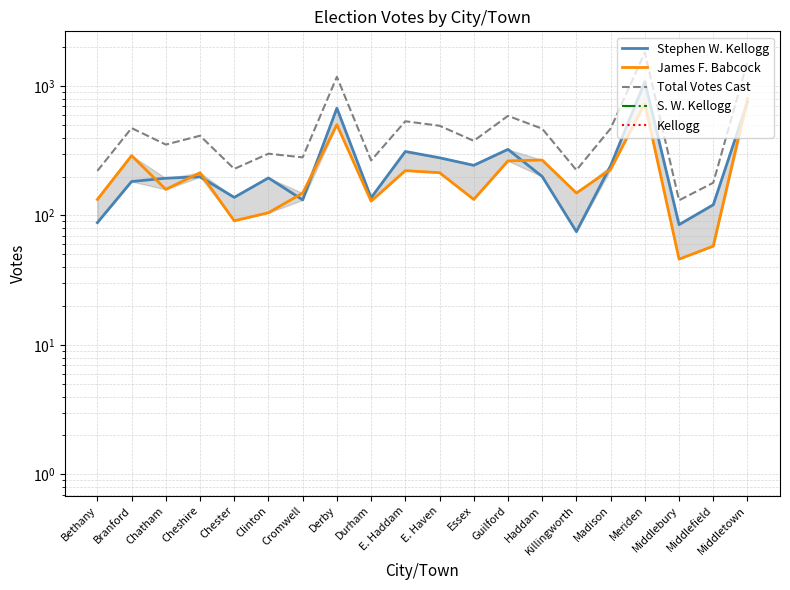

True or false: James F. Babcock has a value of 91.0 at Chester.

True